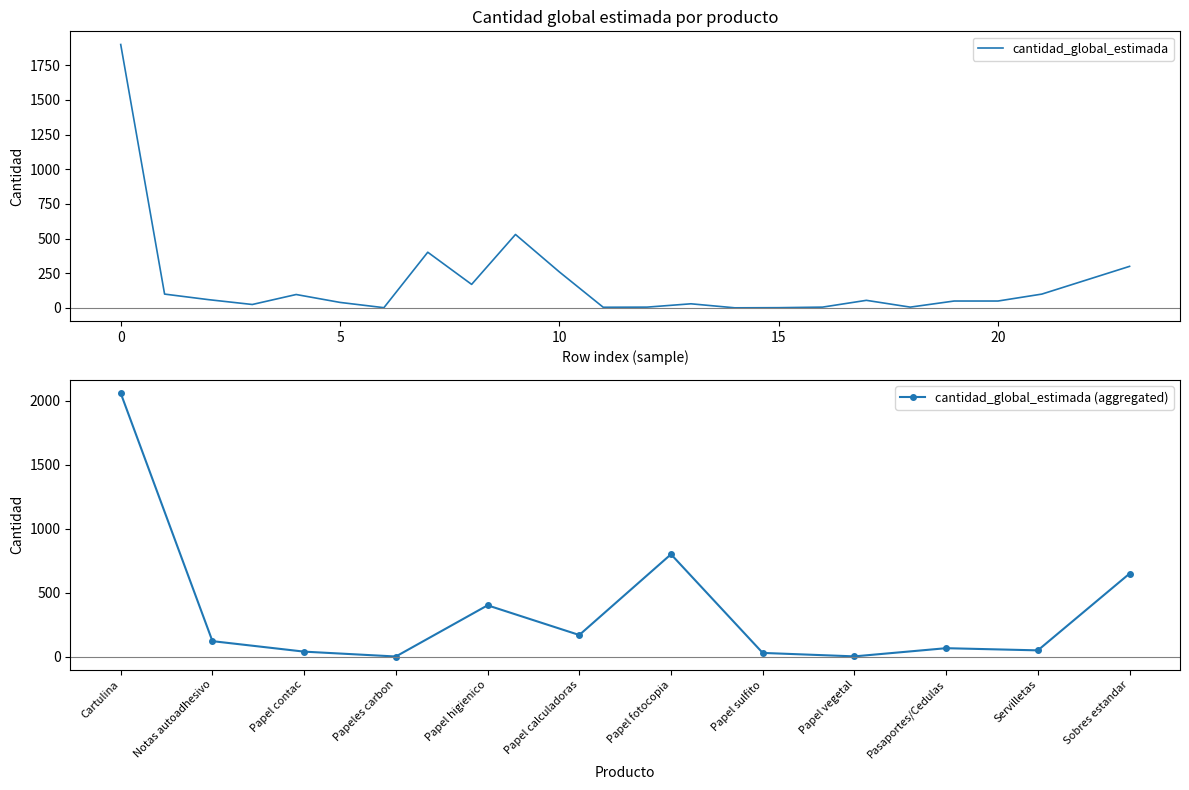

Where is the first local maximum for cantidad_global_estimada (aggregated)?

Papel higienico